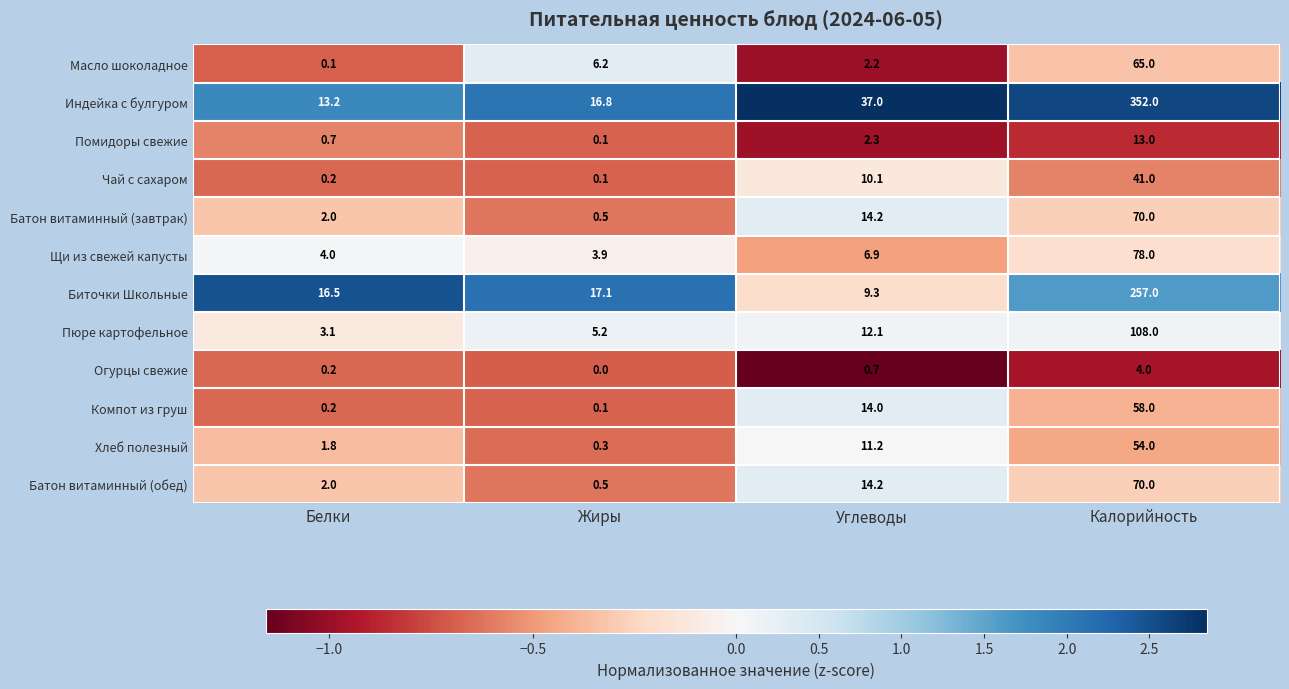

What is the difference between the highest and lowest values at Калорийность?

348.0